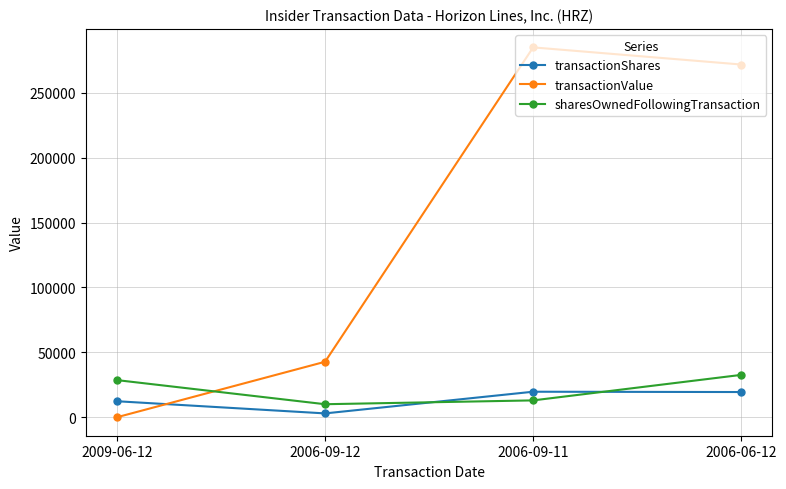

What is the label of the 2nd point from the left?

2006-09-12